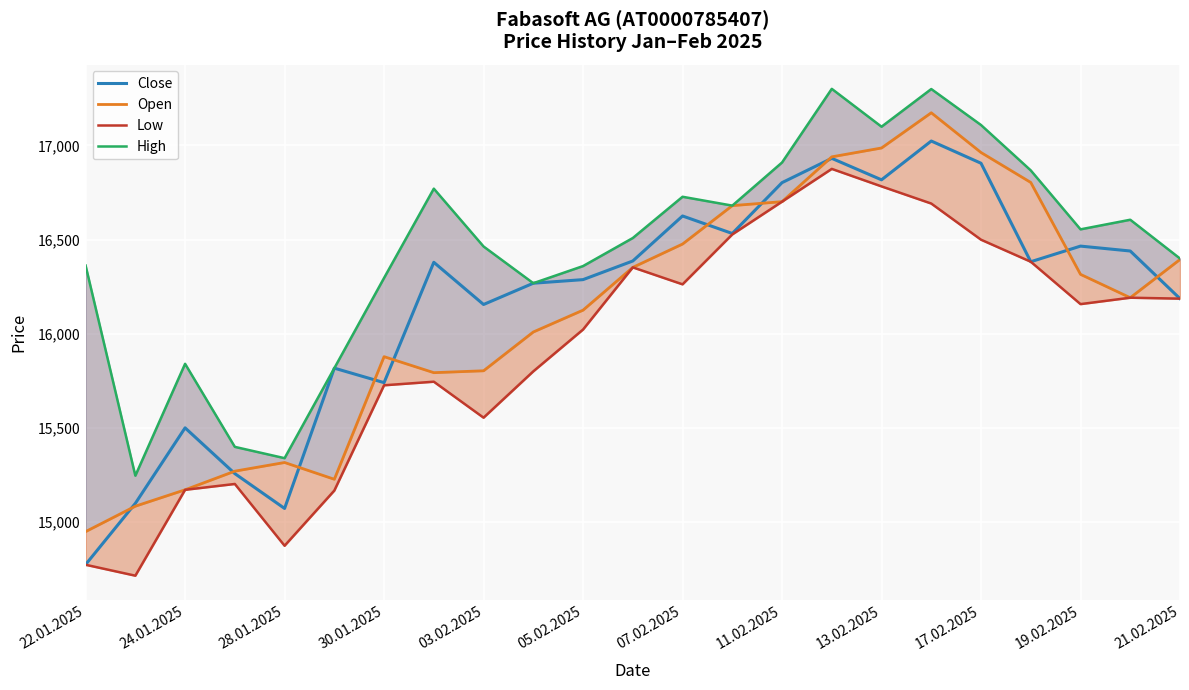

The Close series shows 16625 at 07.02.2025. True or false?

True